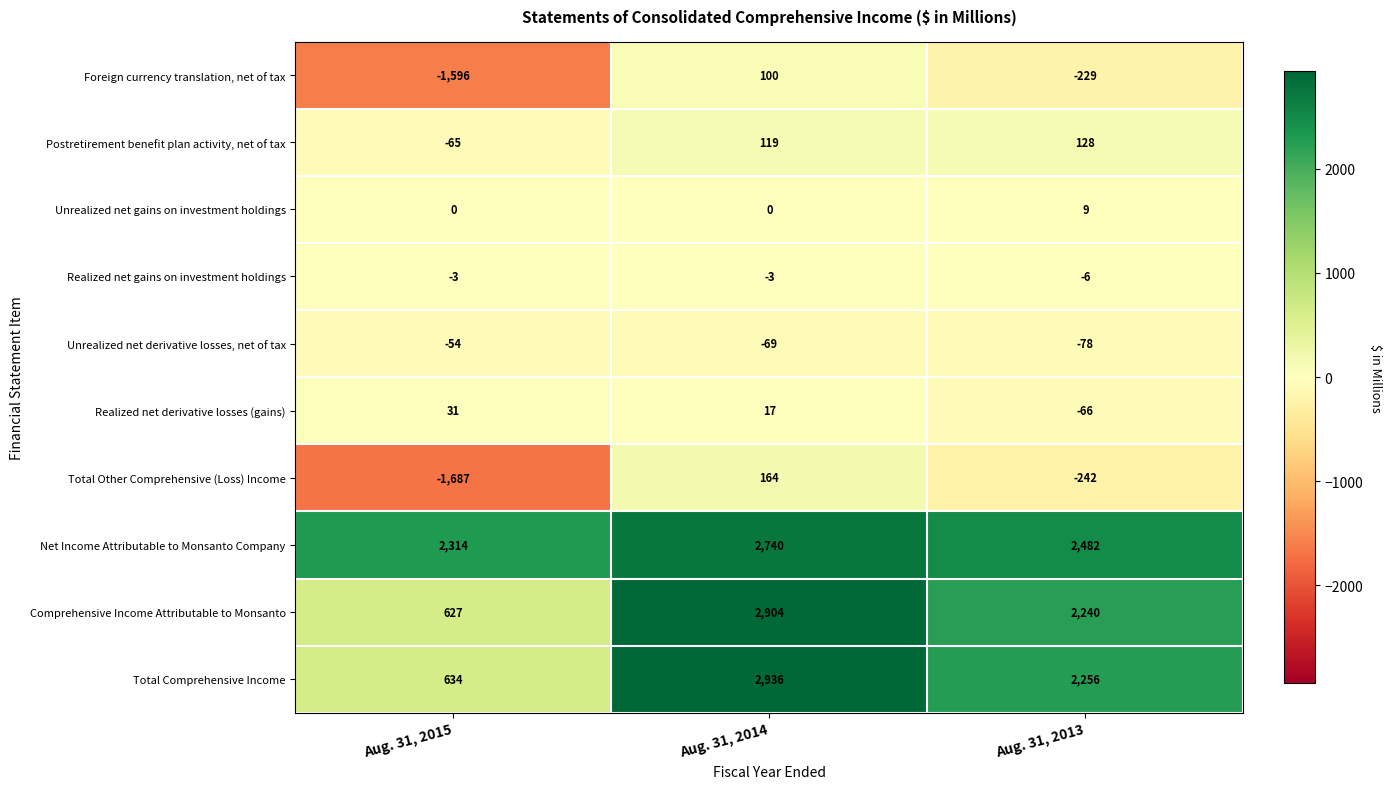

Reading left to right, transcribe all the data shown in this chart.

Foreign currency translation, net of tax: Aug. 31, 2015=-1596	Aug. 31, 2014=100	Aug. 31, 2013=-229
Postretirement benefit plan activity, net of tax: Aug. 31, 2015=-65	Aug. 31, 2014=119	Aug. 31, 2013=128
Unrealized net gains on investment holdings: Aug. 31, 2015=0	Aug. 31, 2014=0	Aug. 31, 2013=9
Realized net gains on investment holdings: Aug. 31, 2015=-3	Aug. 31, 2014=-3	Aug. 31, 2013=-6
Unrealized net derivative losses, net of tax: Aug. 31, 2015=-54	Aug. 31, 2014=-69	Aug. 31, 2013=-78
Realized net derivative losses (gains): Aug. 31, 2015=31	Aug. 31, 2014=17	Aug. 31, 2013=-66
Total Other Comprehensive (Loss) Income: Aug. 31, 2015=-1687	Aug. 31, 2014=164	Aug. 31, 2013=-242
Net Income Attributable to Monsanto Company: Aug. 31, 2015=2314	Aug. 31, 2014=2740	Aug. 31, 2013=2482
Comprehensive Income Attributable to Monsanto: Aug. 31, 2015=627	Aug. 31, 2014=2904	Aug. 31, 2013=2240
Total Comprehensive Income: Aug. 31, 2015=634	Aug. 31, 2014=2936	Aug. 31, 2013=2256